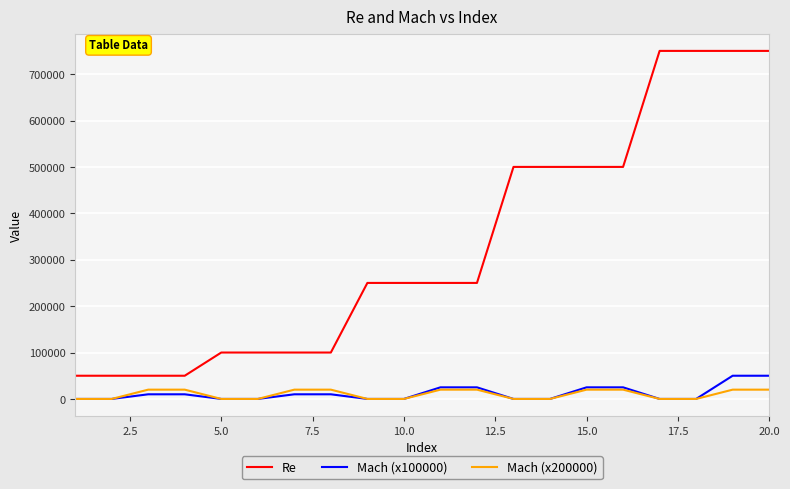

Which series has the largest total across all categories?

Re